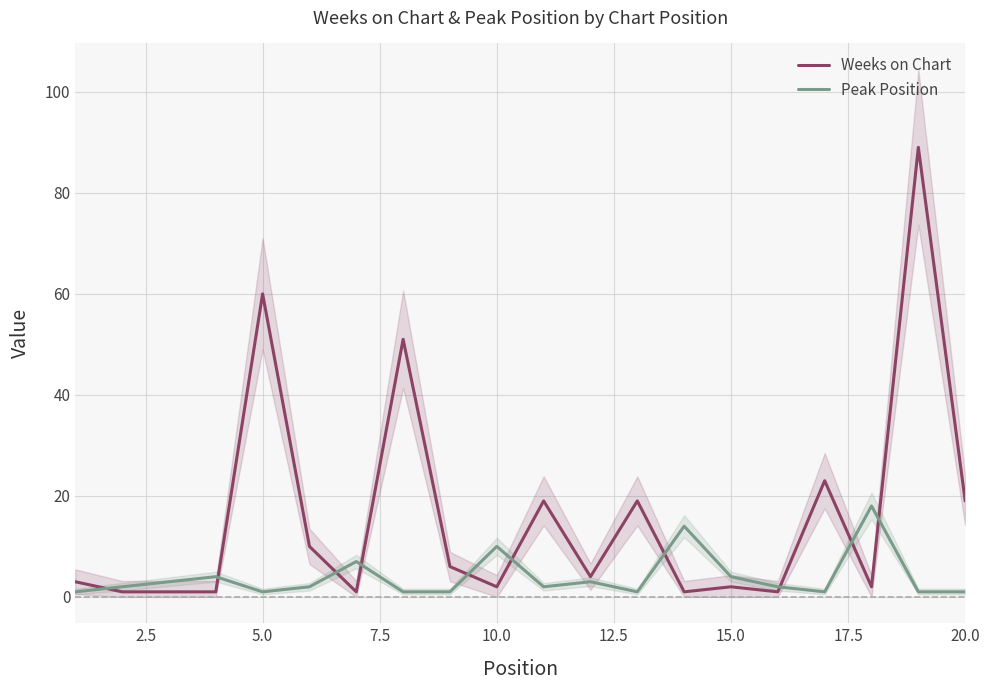

The value of Weeks on Chart at 10.0 is 104. True or false?

False